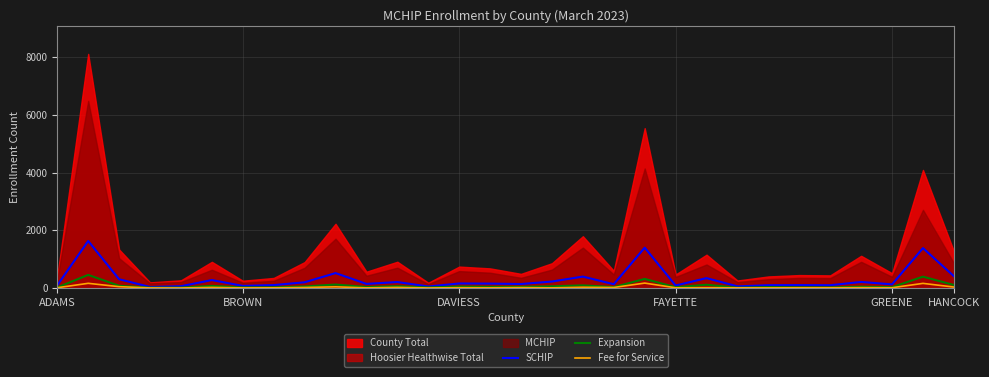

What position from the left is BROWN?

2